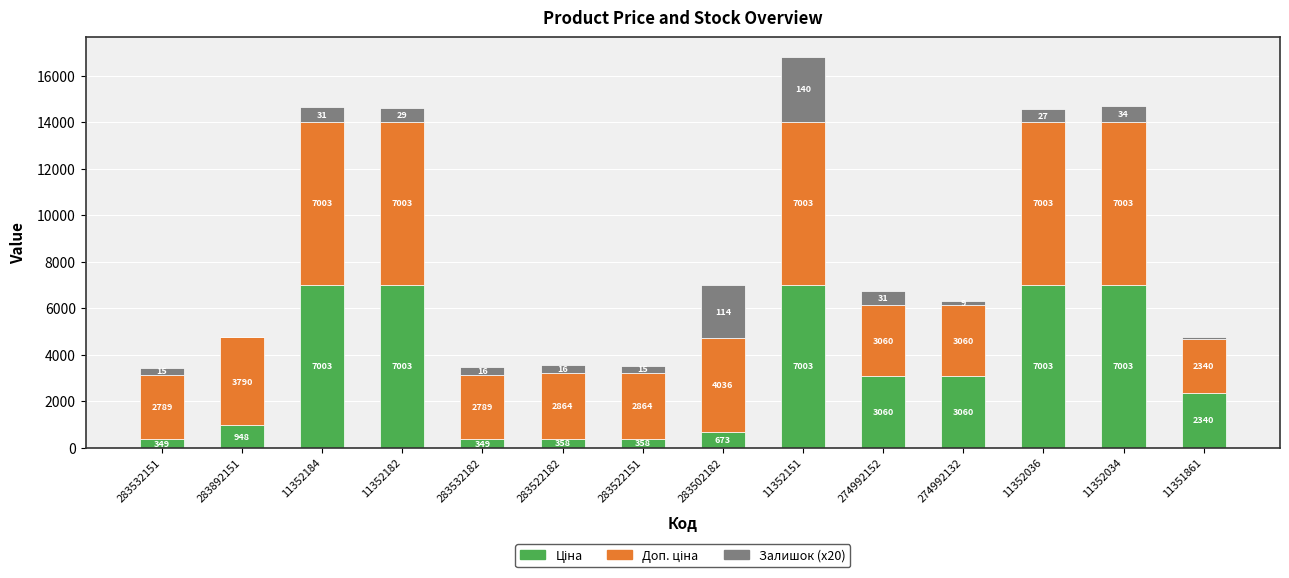

At which category is the sum across all series the highest?

11352151